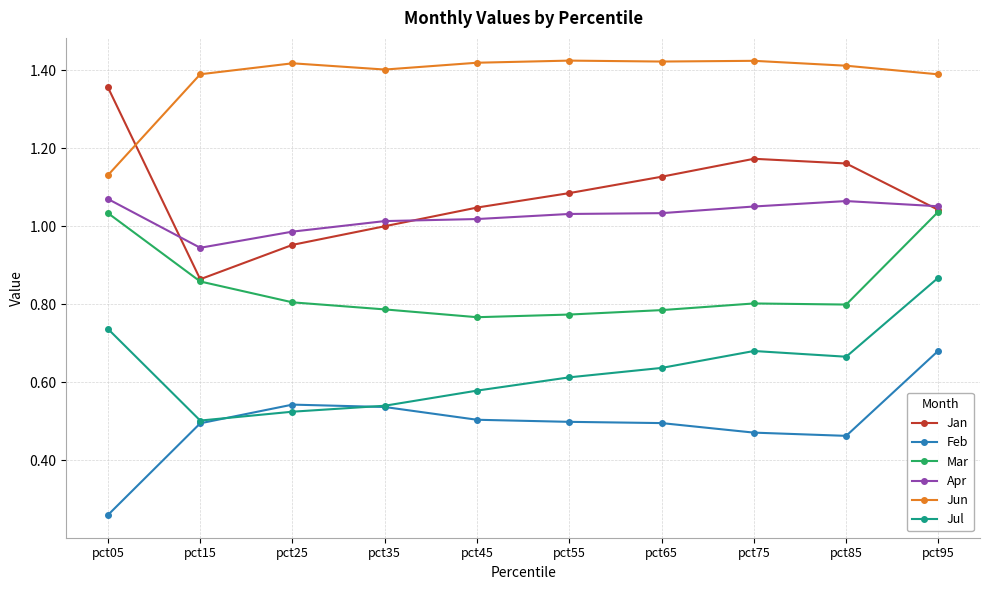

How many lines are shown in the chart?

6